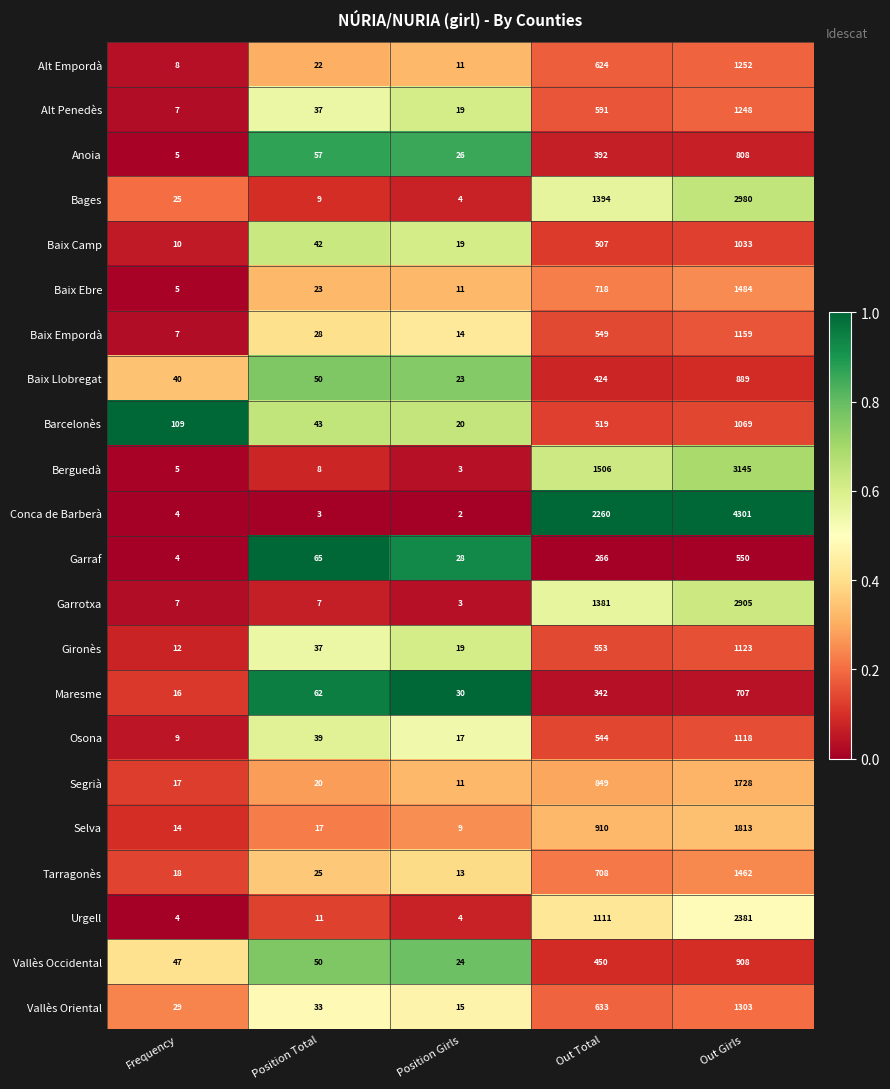

At which category is the sum across all series the highest?

Out Girls